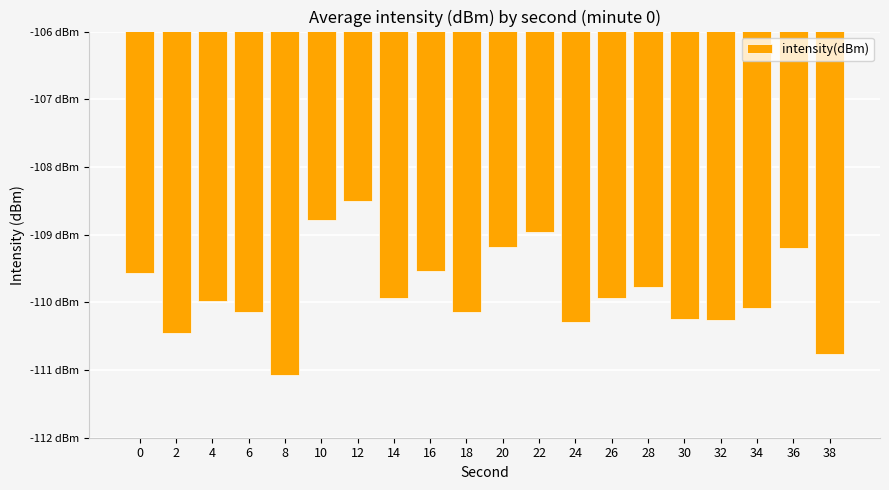

The chart shows a value of -22.5 at 8. True or false?

False